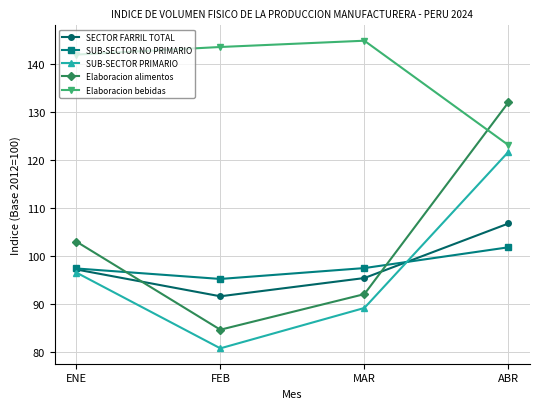

How many interior local valleys does the SUB-SECTOR PRIMARIO series have?

1